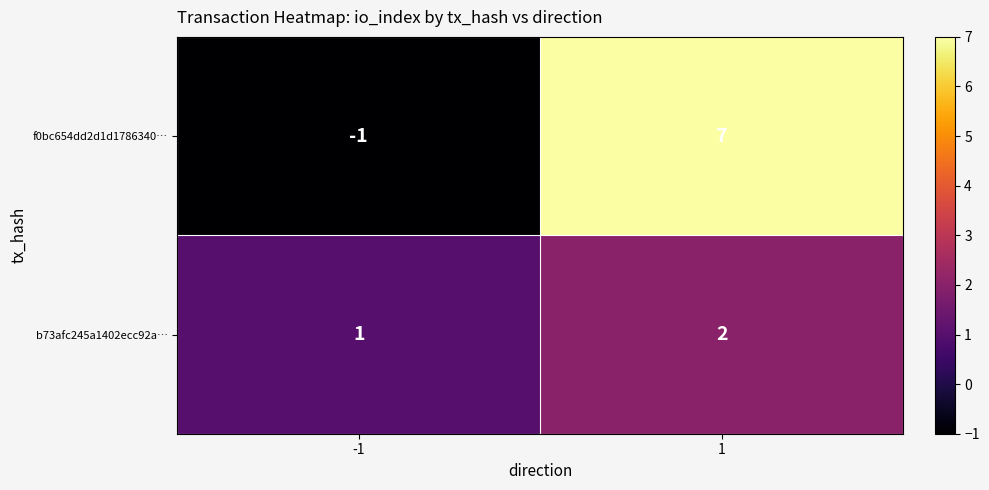

Which category has the lowest value across all series?

-1